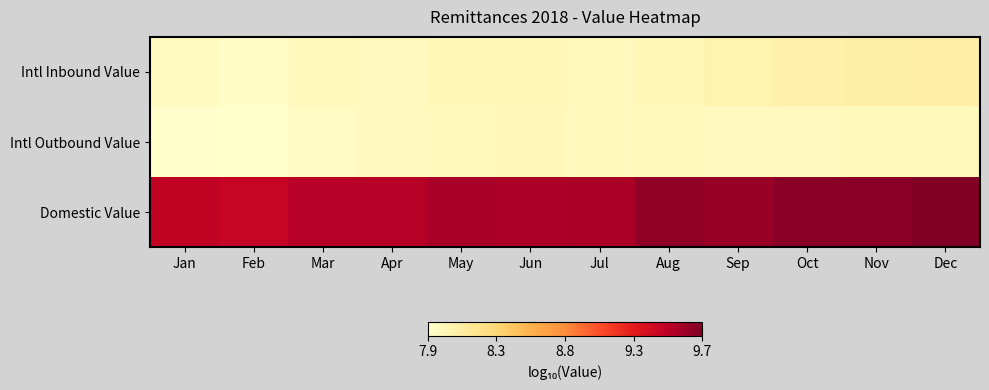

Which has a higher value, Jul or Dec?

Dec